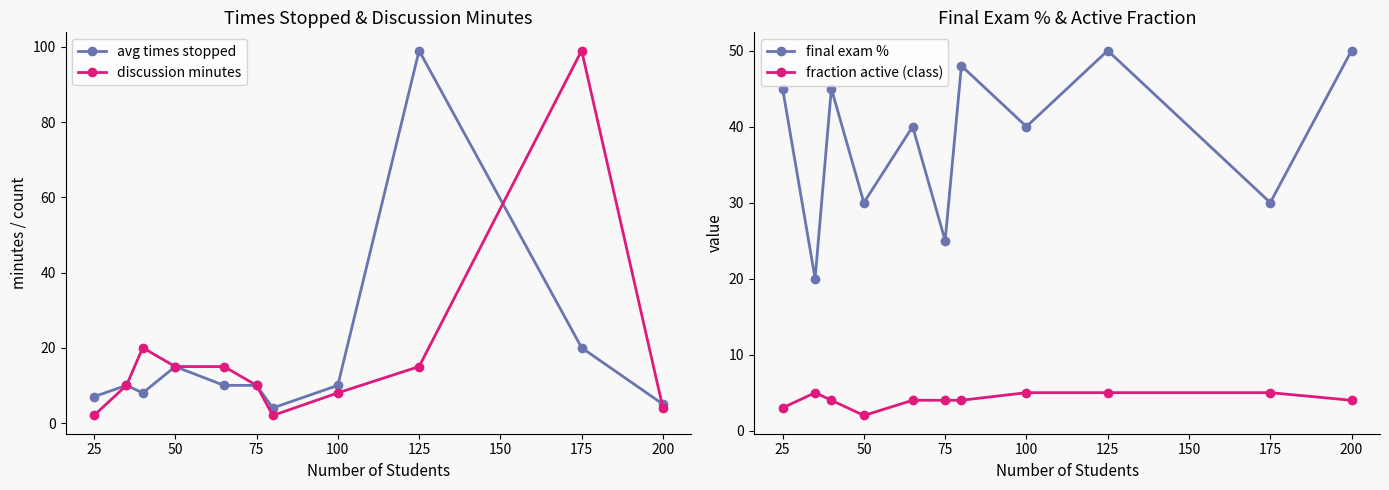

What is the maximum value for avg times stopped?

99